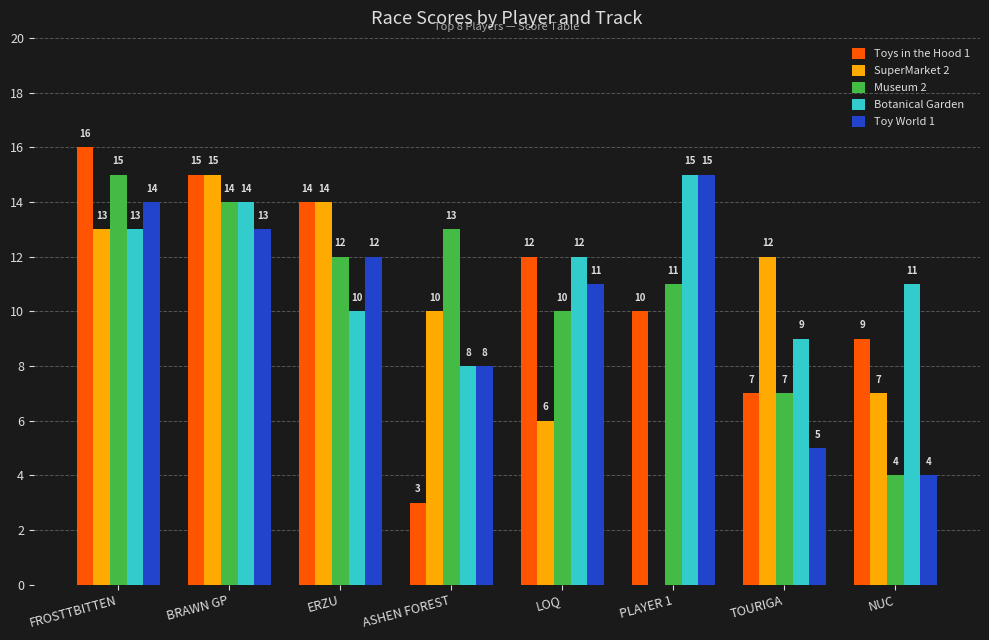

Are the bars grouped side by side (vs. stacked)?

Yes